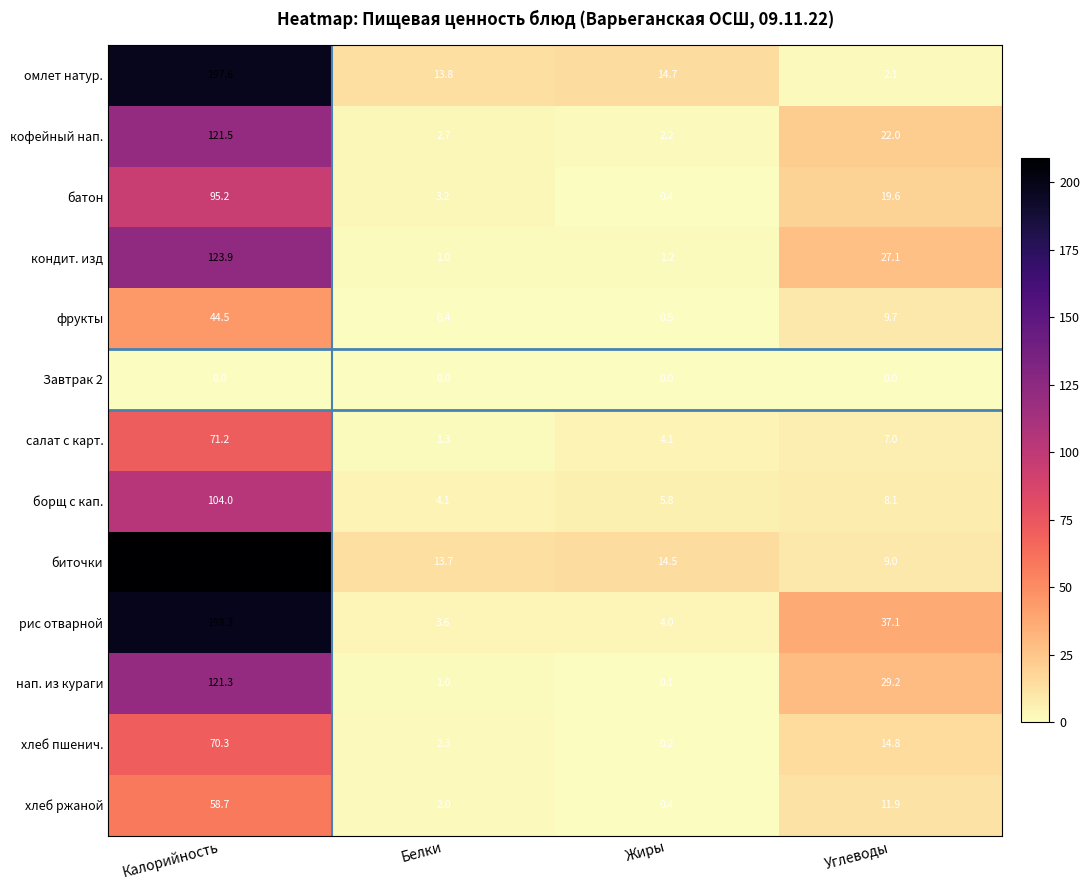

Between Калорийность and Белки, which series saw the biggest shift?

биточки